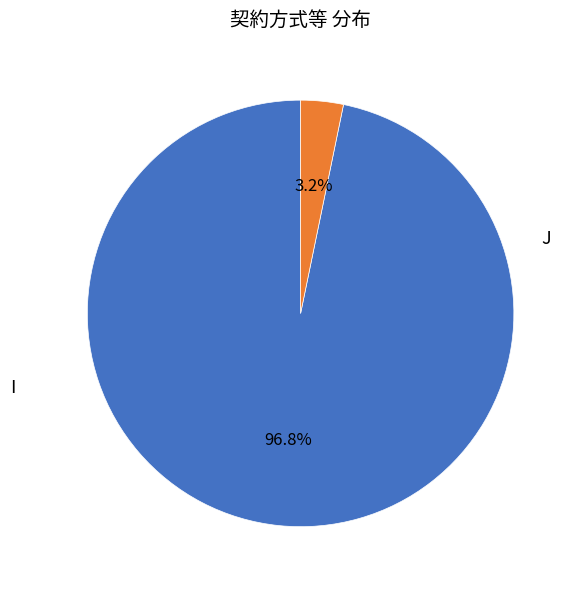

Does any single category account for the majority?

Yes